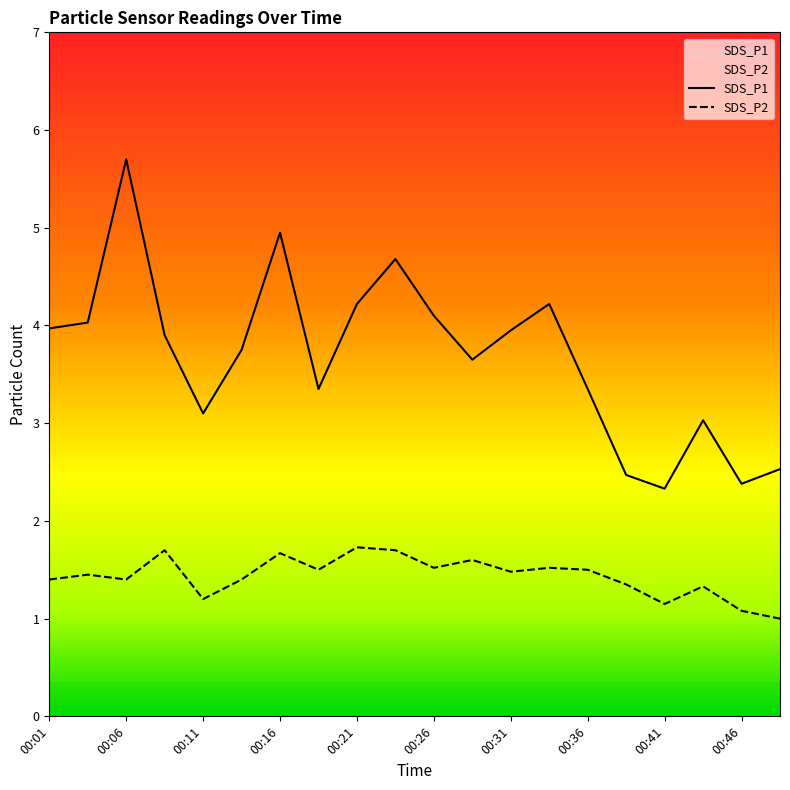

Which category has the highest value across all series?

00:06